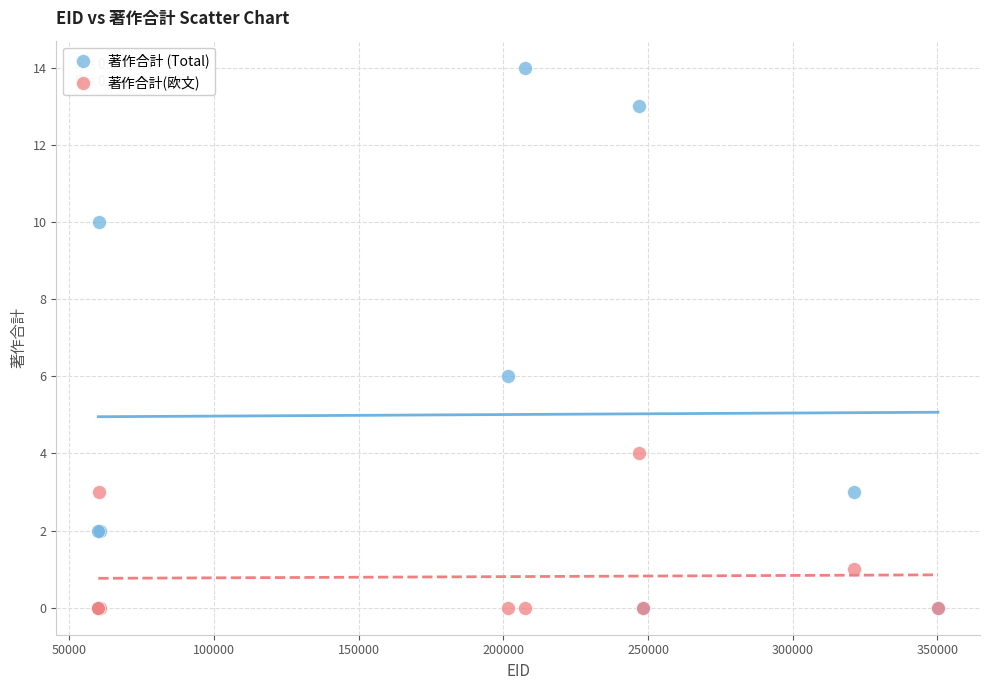

Across all series, what Y value is closest to 7?

6